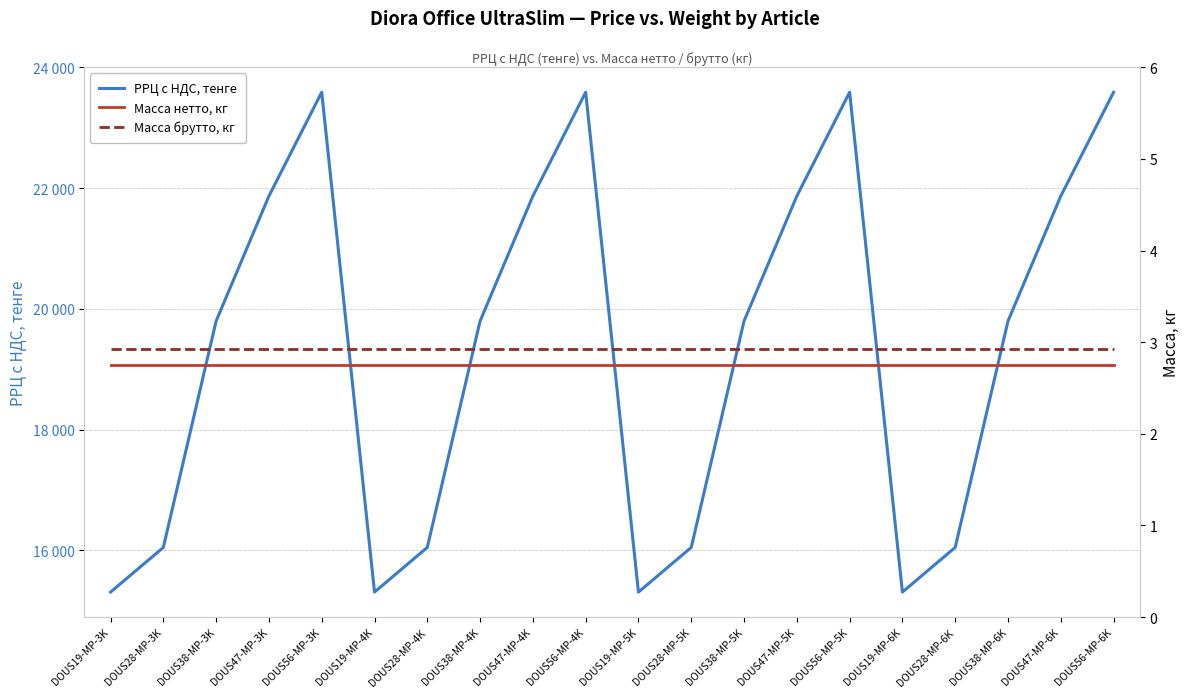

What is the sum of the Масса брутто, кг values at DOUS38-MP-6K and DOUS38-MP-4K?

5.9